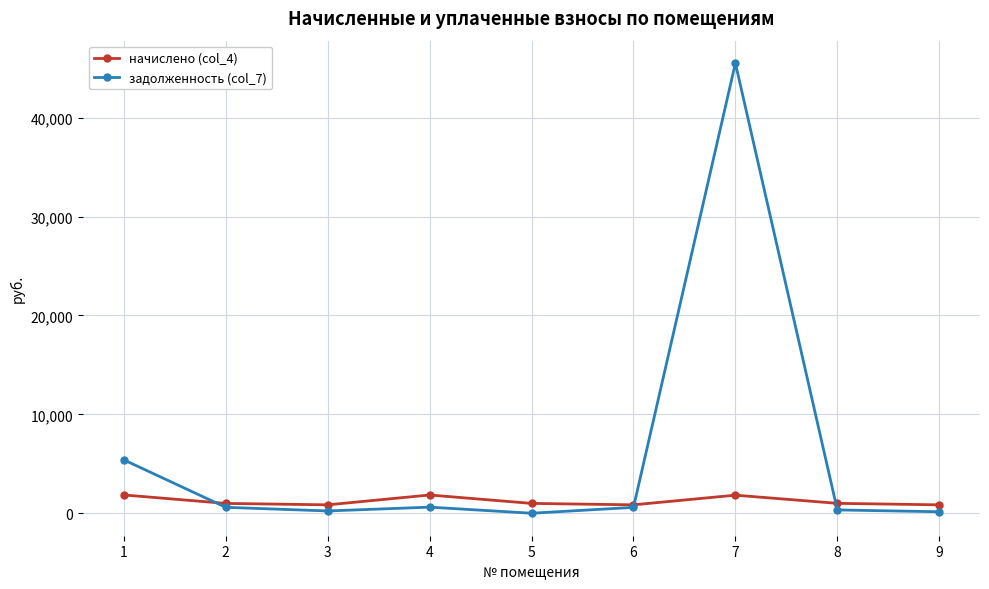

True or false: задолженность (col_7) has a value of 614.4 at 4.

True